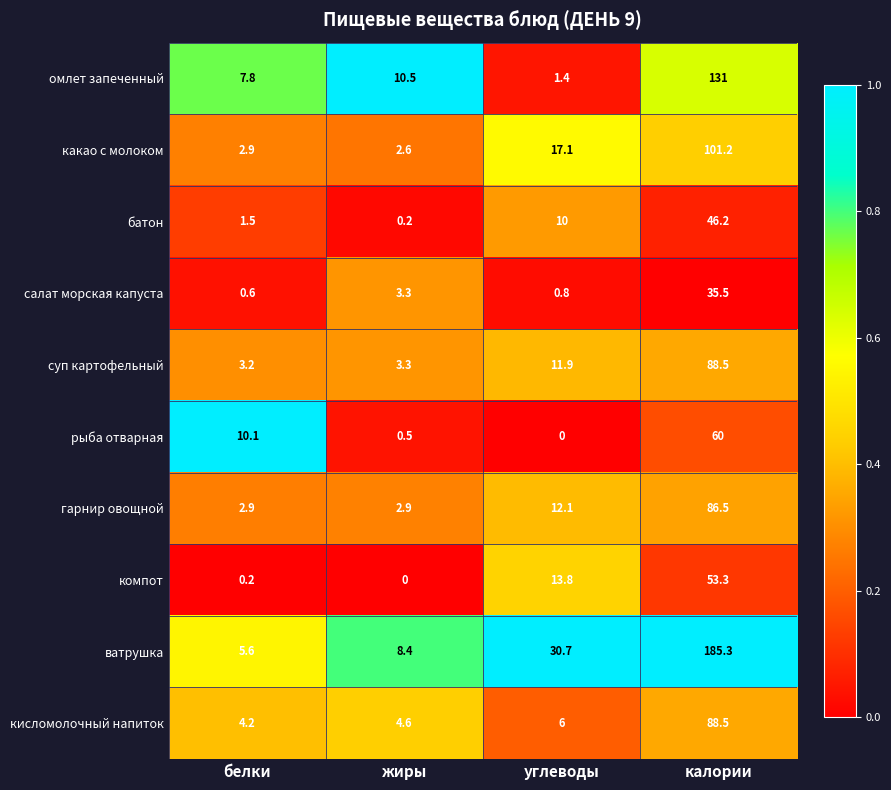

At which category is the sum across all series the highest?

калории